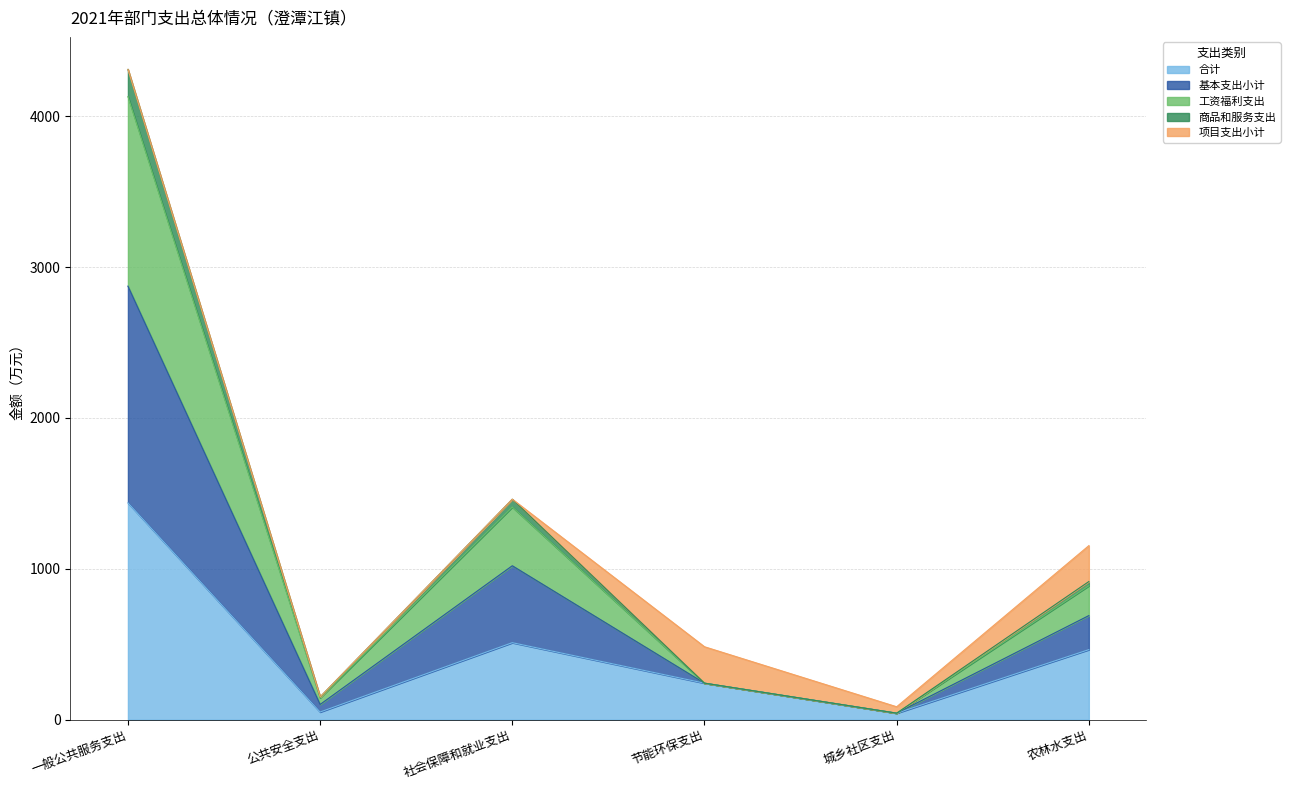

What is the label of the 1st point from the left?

一般公共服务支出